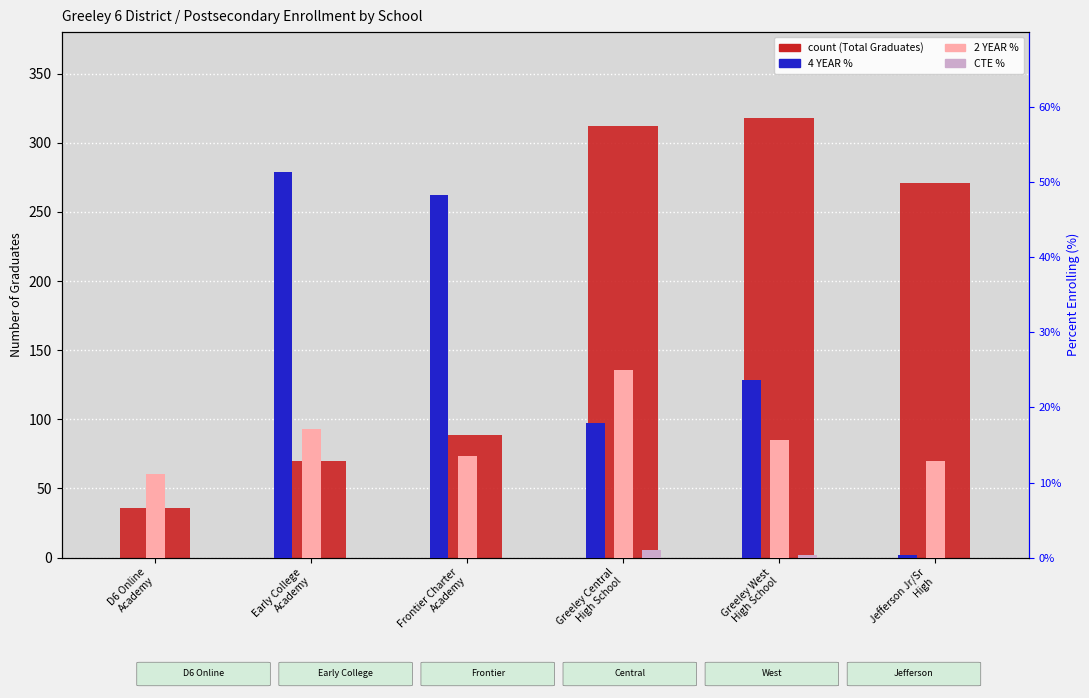

Where is 4 YEAR % nearest to the value 0?

D6 Online
Academy